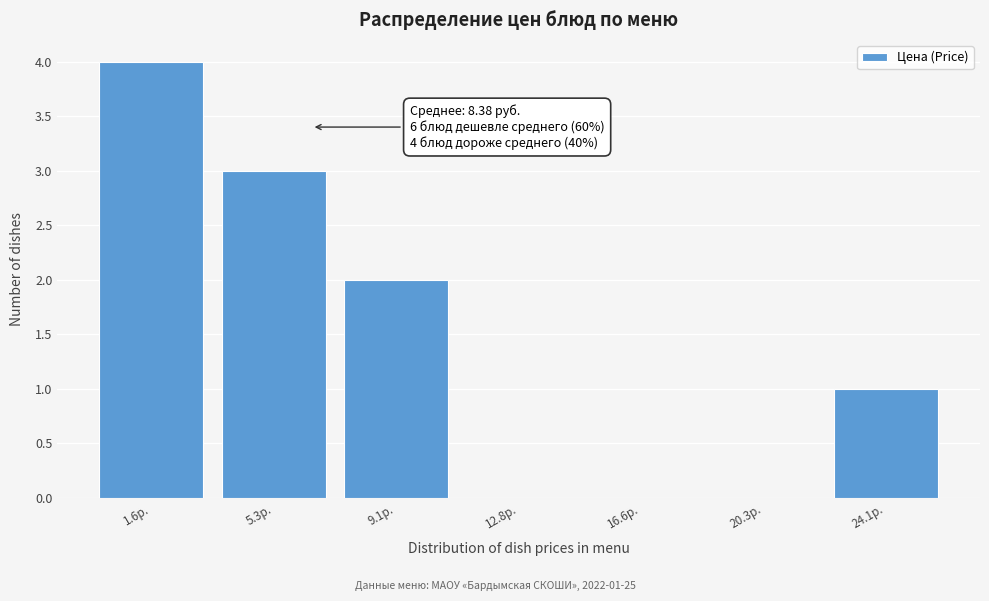

Reading left to right, what are all the values shown in this chart?

1.6р.=4	5.3р.=3	9.1р.=2	12.8р.=0	16.6р.=0	20.3р.=0	24.1р.=1